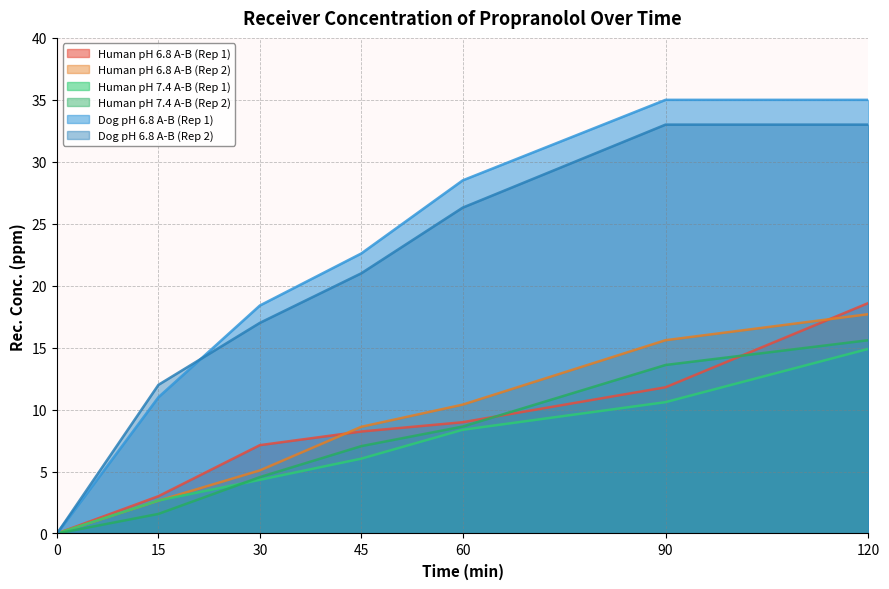

True or false: Human pH 7.4 A-B (Rep 2) and Human pH 6.8 A-B (Rep 2) intersect in this chart.

False